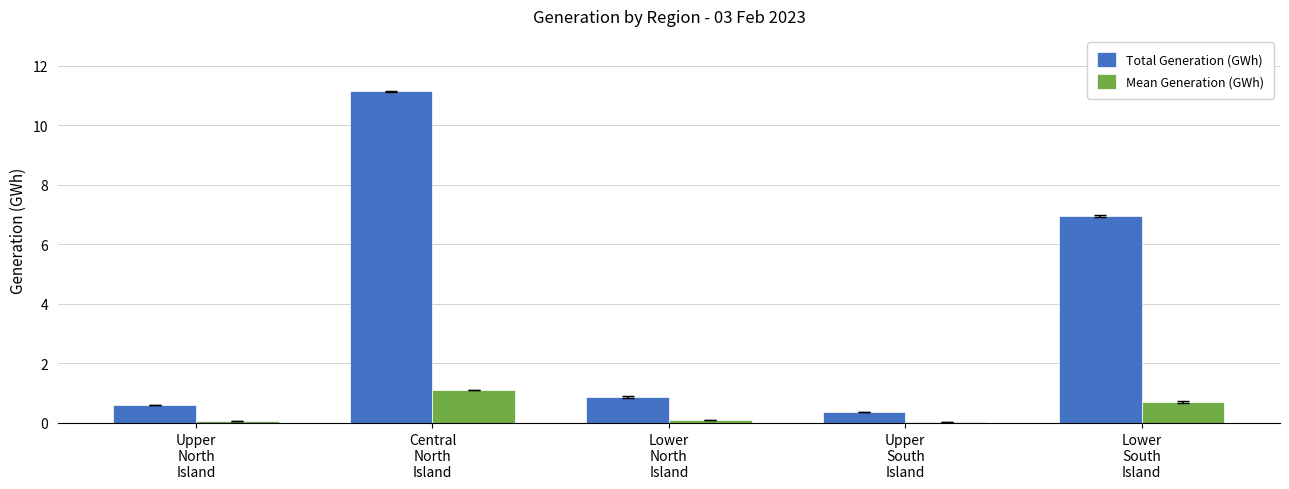

What is the highest value of the Mean Generation (GWh) series?

1.1